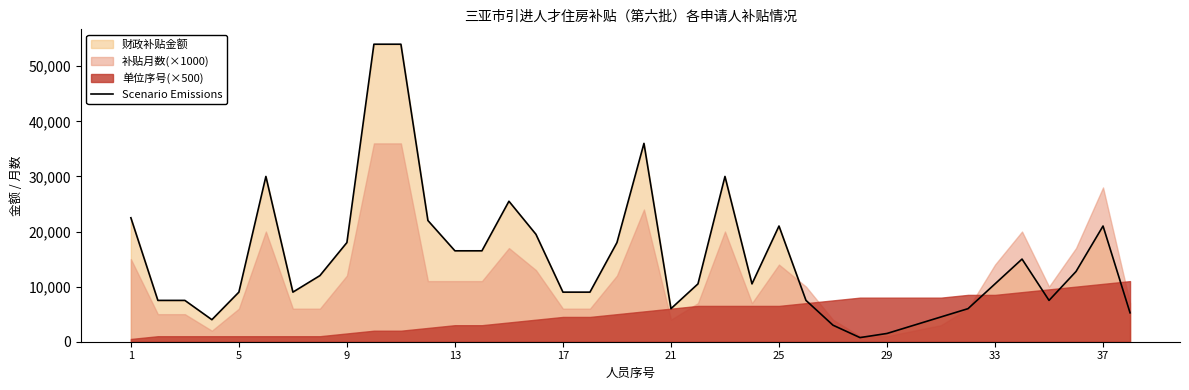

What is the difference between the maximum and minimum values?

53250